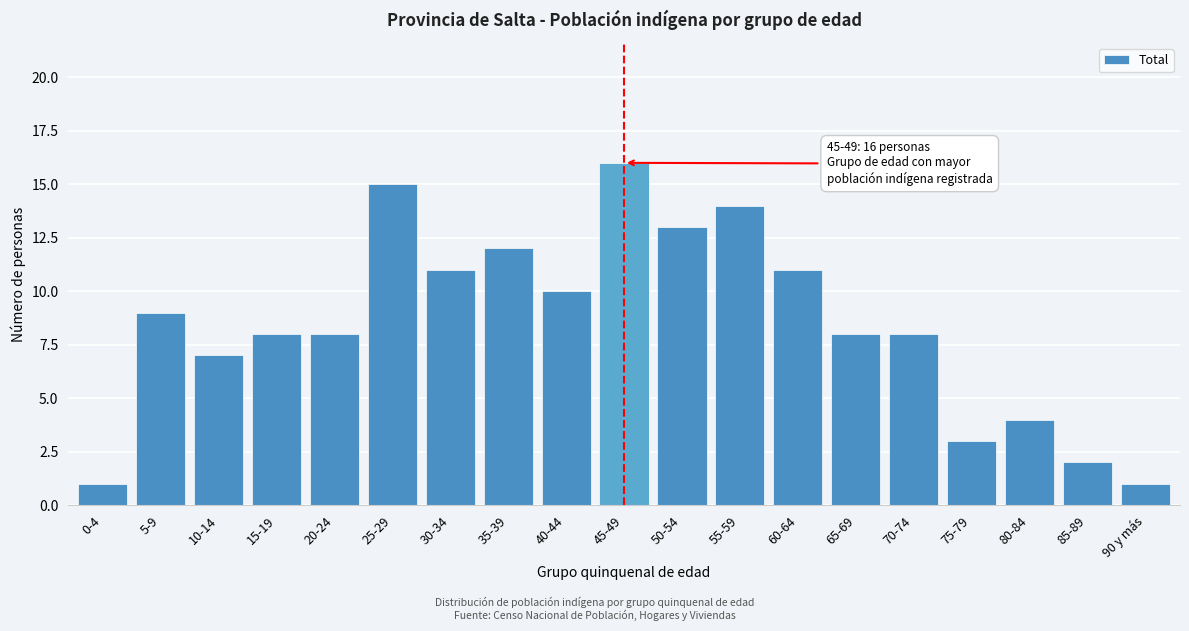

Reading left to right, list all the values displayed in this chart.

1	9	7	8	8	15	11	12	10	16	13	14	11	8	8	3	4	2	1